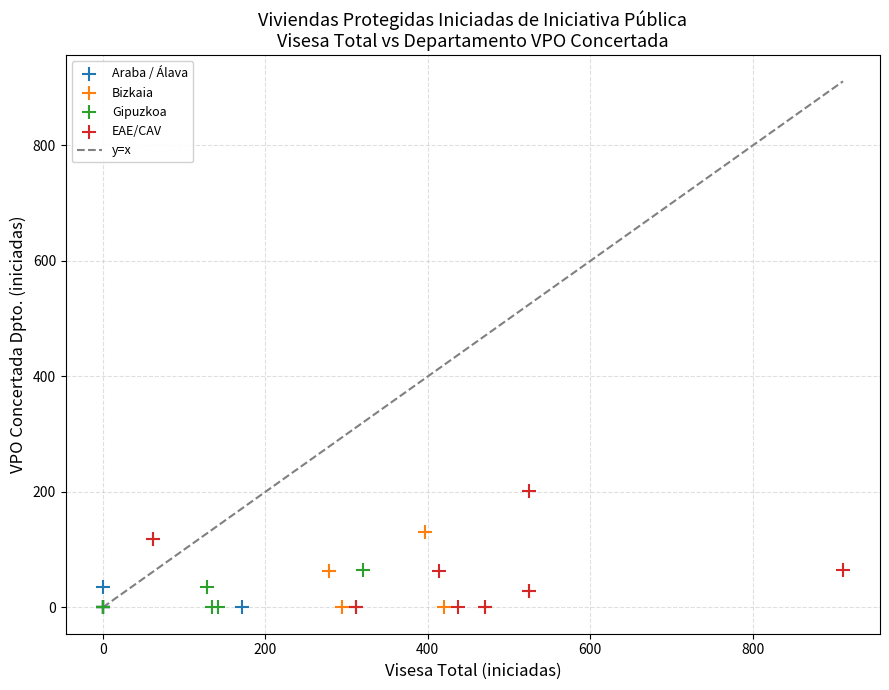

Which series contains the highest Y value?

EAE/CAV